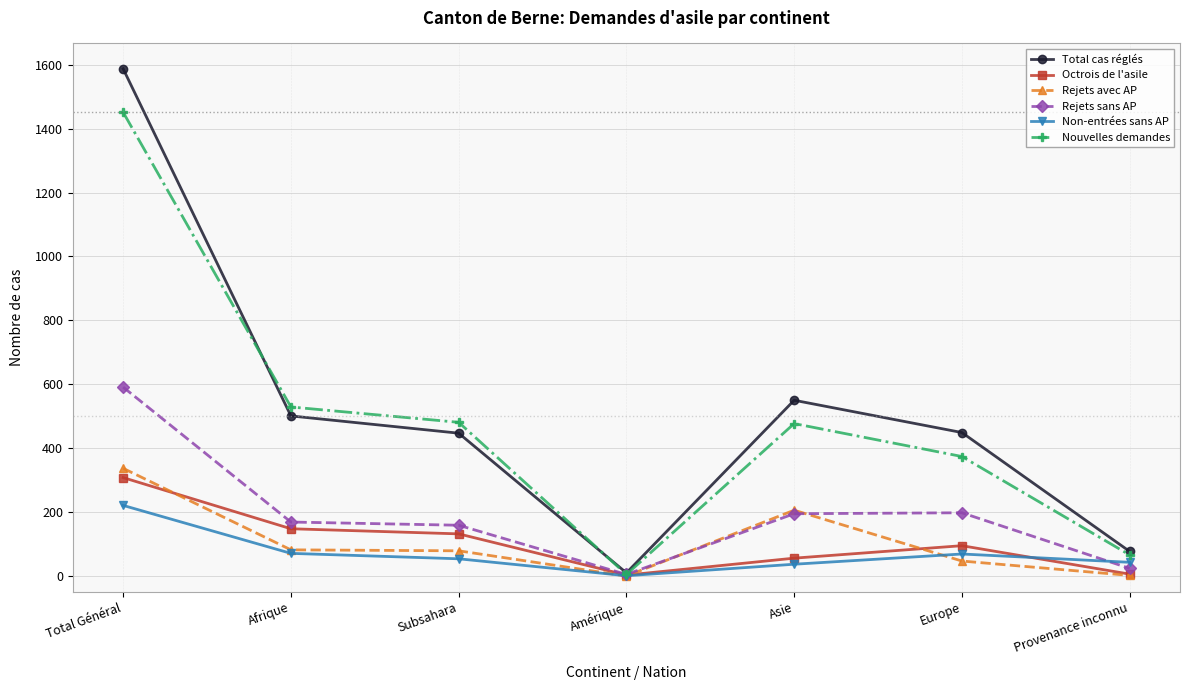

How many distinct data groups are displayed?

6